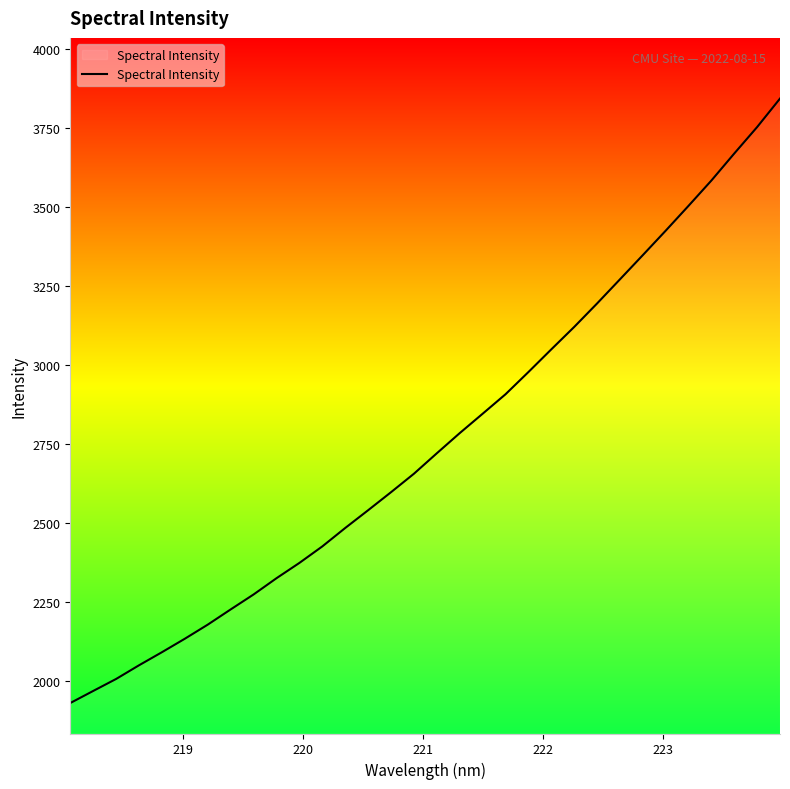

Reading left to right, list all the values displayed in this chart.

1929.5	1967.8	2005.8	2049.1	2090.5	2133.2	2177.9	2226.1	2273.4	2324.9	2373.3	2425.6	2483.9	2540.1	2597.2	2655.7	2720.5	2784.3	2845.6	2907.3	2977.6	3049.5	3120.4	3194.7	3271.2	3347.9	3425.3	3504.1	3584.3	3669.8	3753.6	3843.8